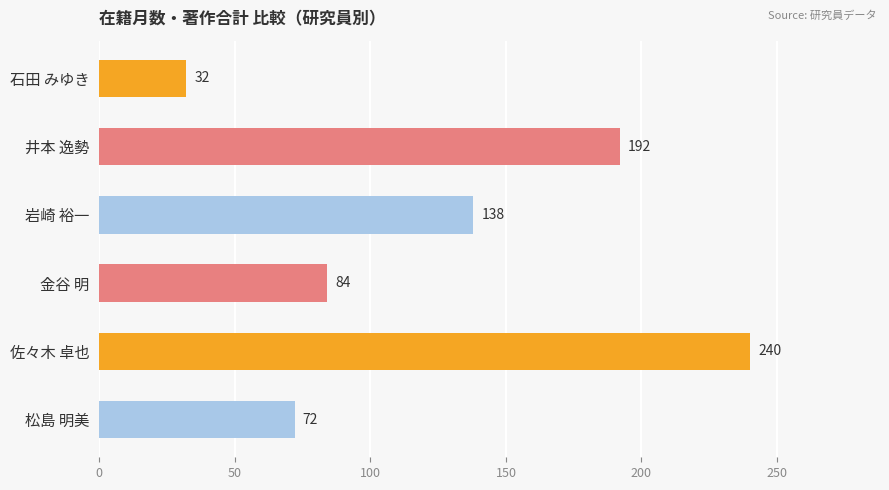

Reading top to bottom, list all the values displayed in this chart.

石田 みゆき=32	井本 逸勢=192	岩崎 裕一=138	金谷 明=84	佐々木 卓也=240	松島 明美=72